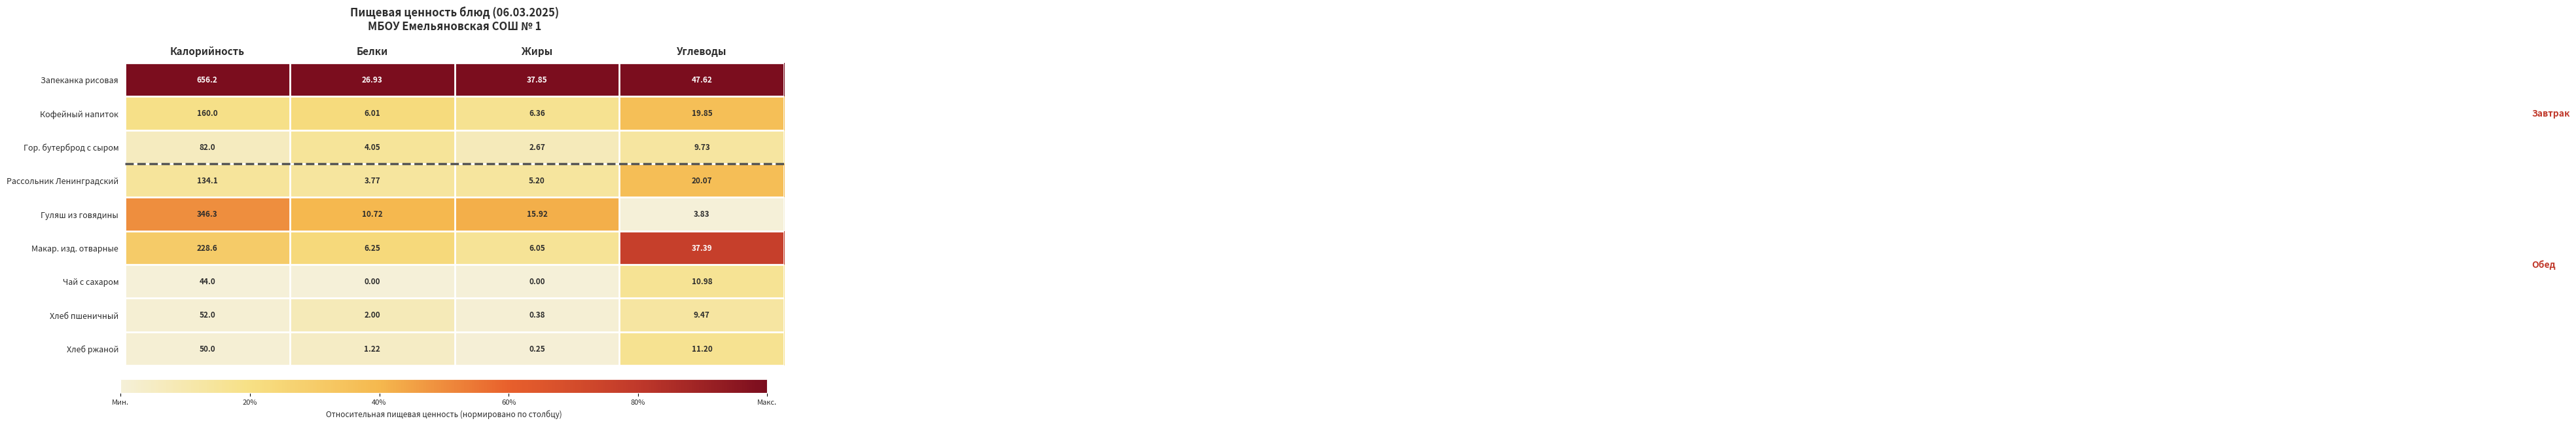

Which series has the largest range (max minus min)?

Запеканка рисовая